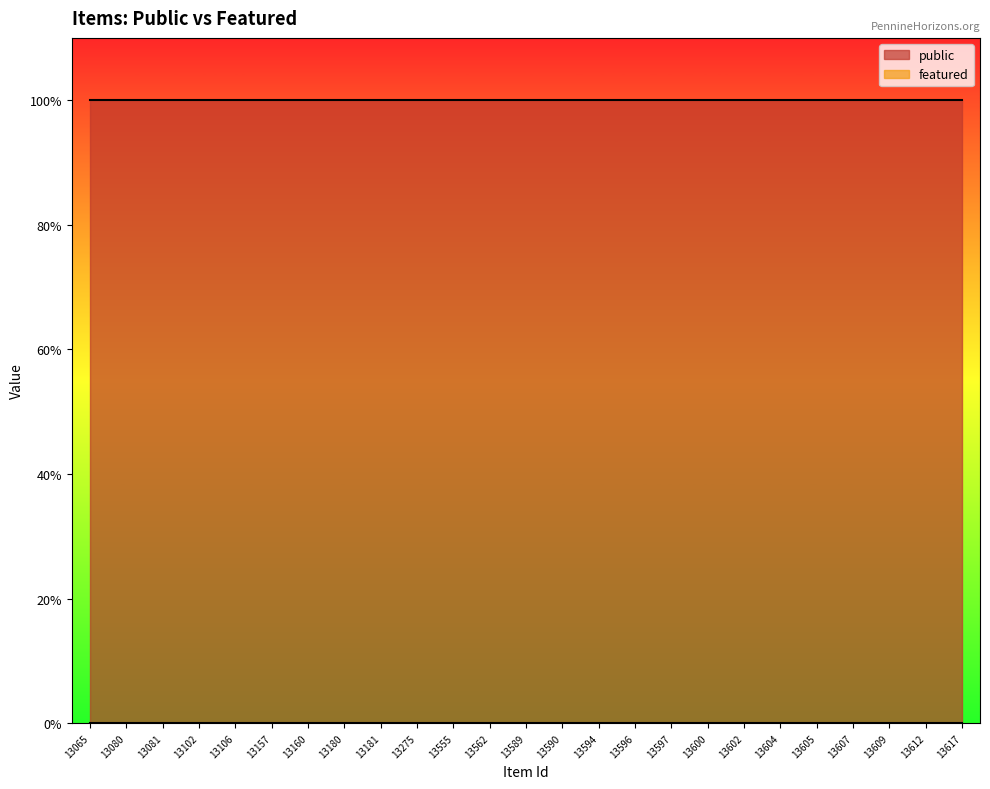

What is the difference between the highest and lowest values at 13597?

1